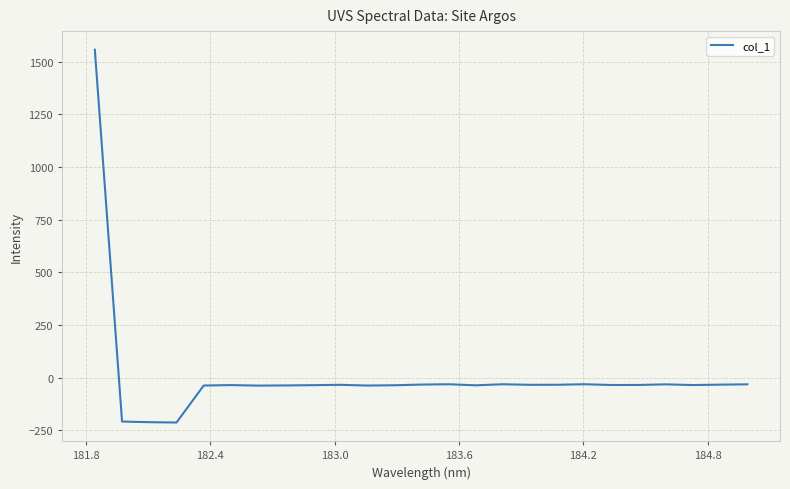

How many lines are shown in the chart?

1